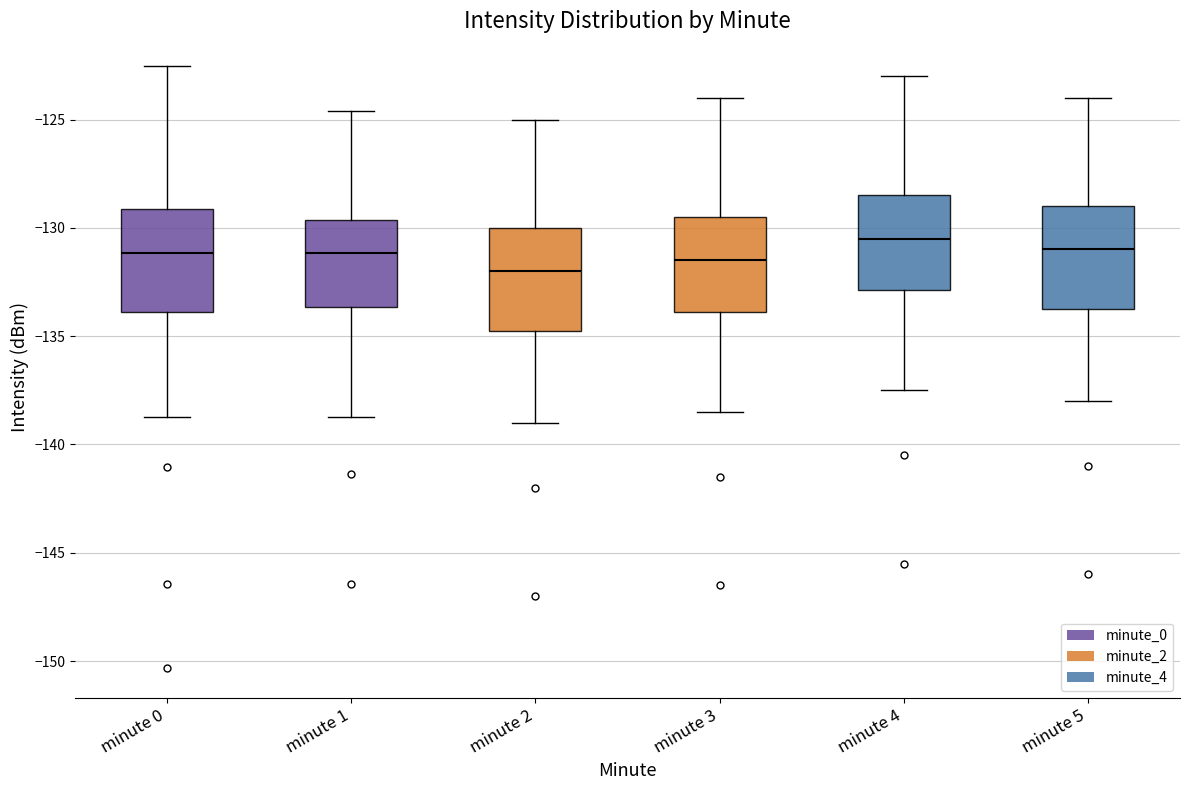

Which box has the lowest median line?

minute 2